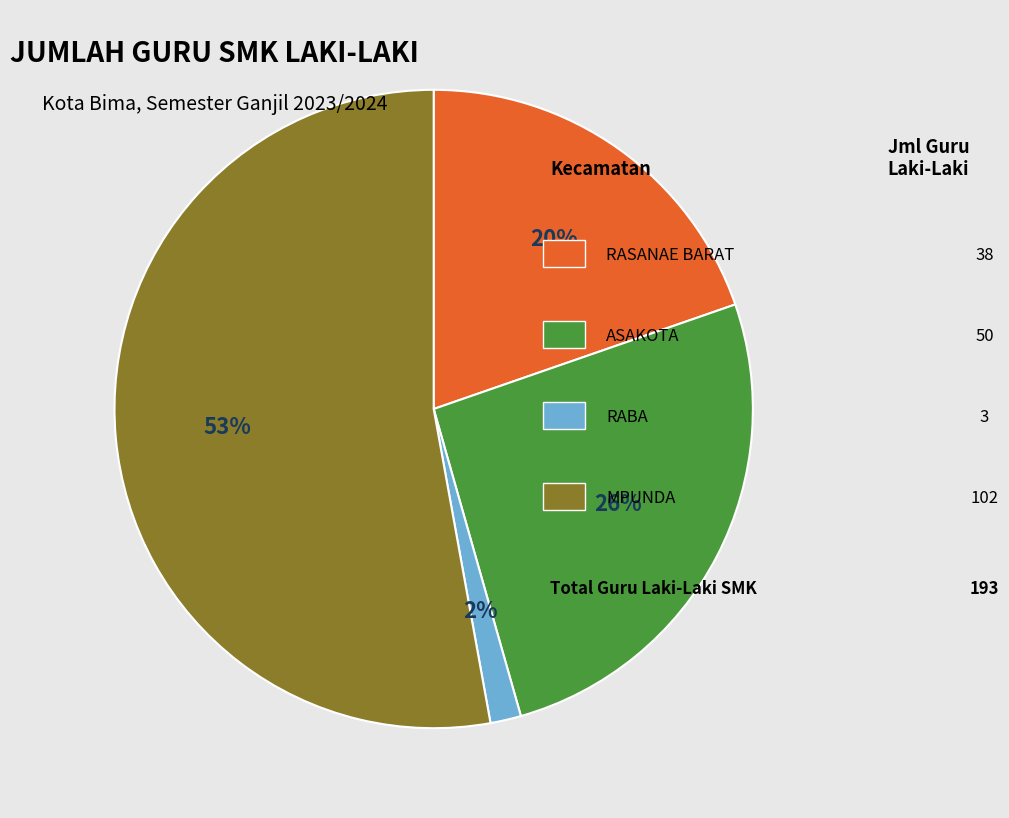

How many slices are in this pie chart?

4